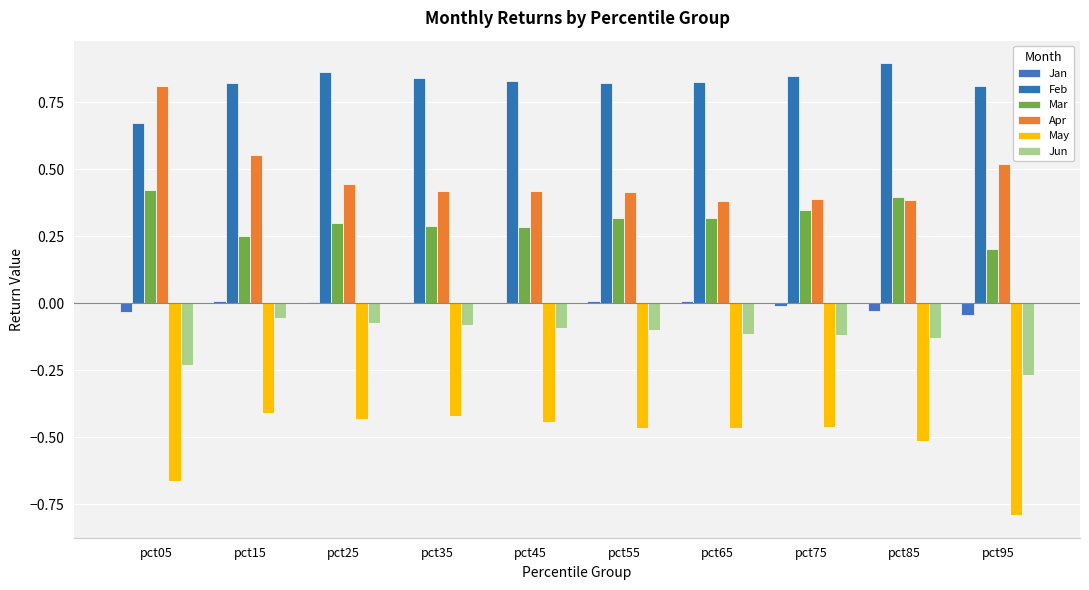

What is the average value of the Jun series?

-0.1